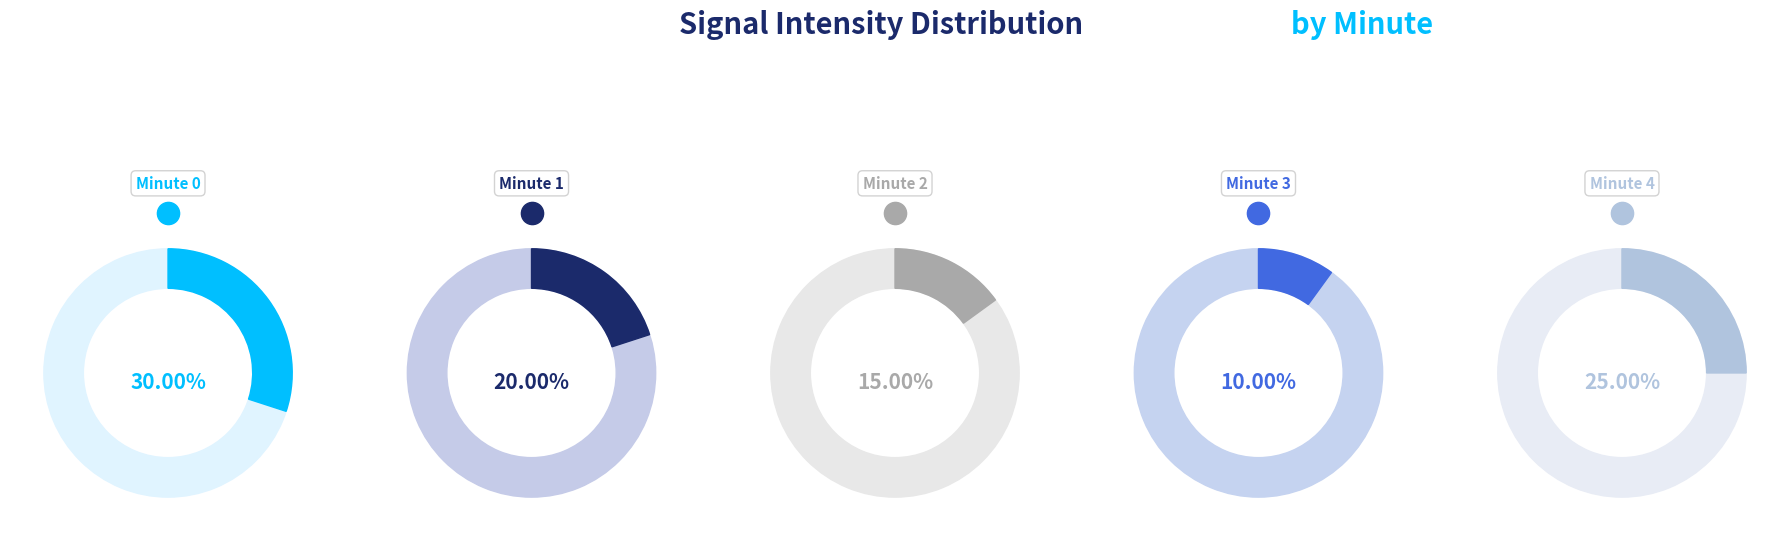

Combined, what portion of the pie is Minute 3 and Minute 1?

30.0%